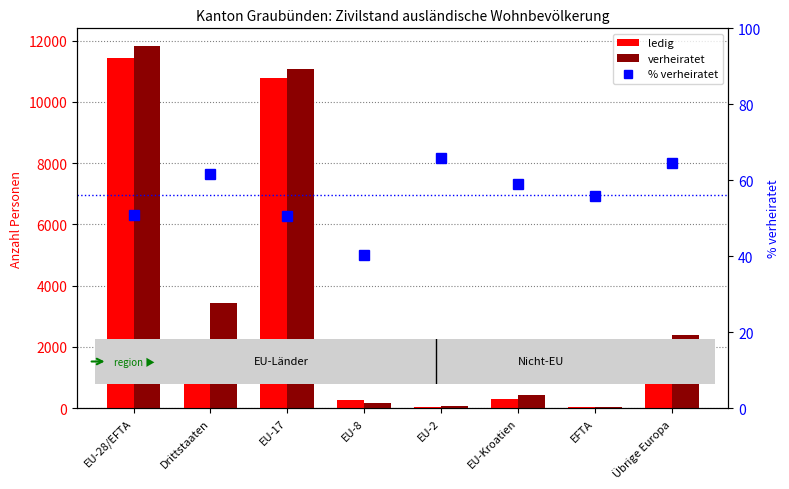

Reading left to right, extract all data points from this chart.

ledig: 11417.0	2116.0	10785.0	261.0	42.0	298.0	31.0	1309.0
verheiratet: 11810.0	3414.0	11082.0	177.0	81.0	431.0	39.0	2375.0
% verheiratet: 50.8	61.7	50.7	40.4	65.9	59.1	55.7	64.5